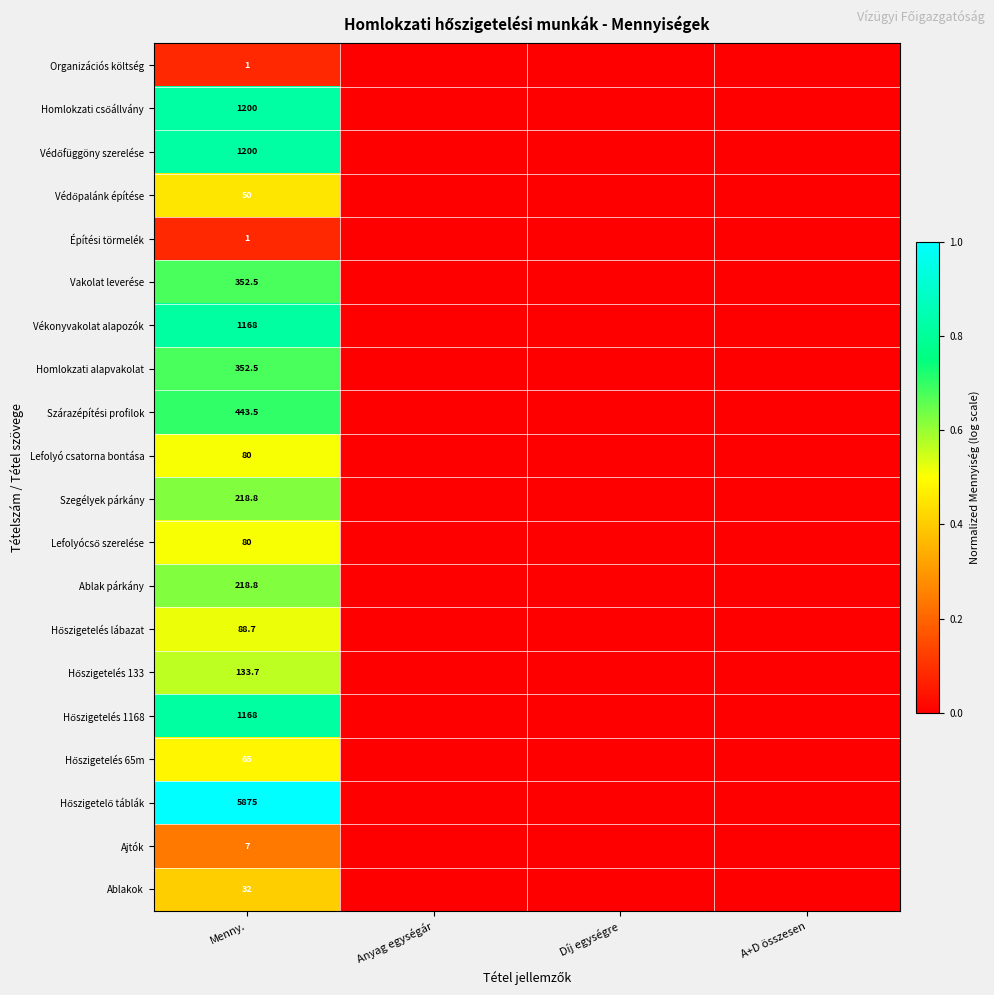

What is the total value across all series at Menny.?

12735.5